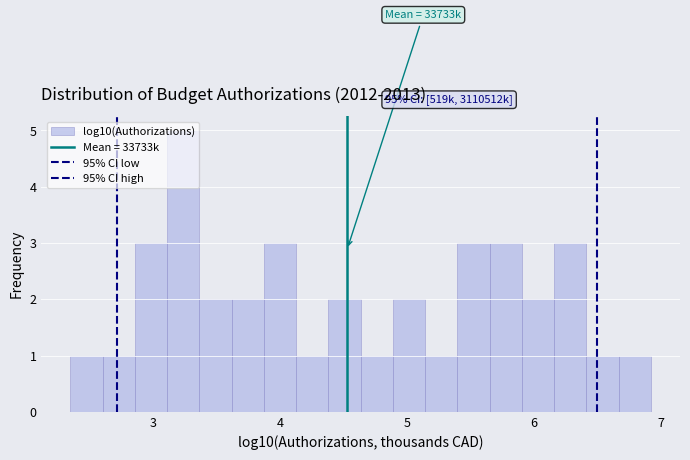

Read against the x-axis, roughly where is the centre of the tallest bar?

3.2